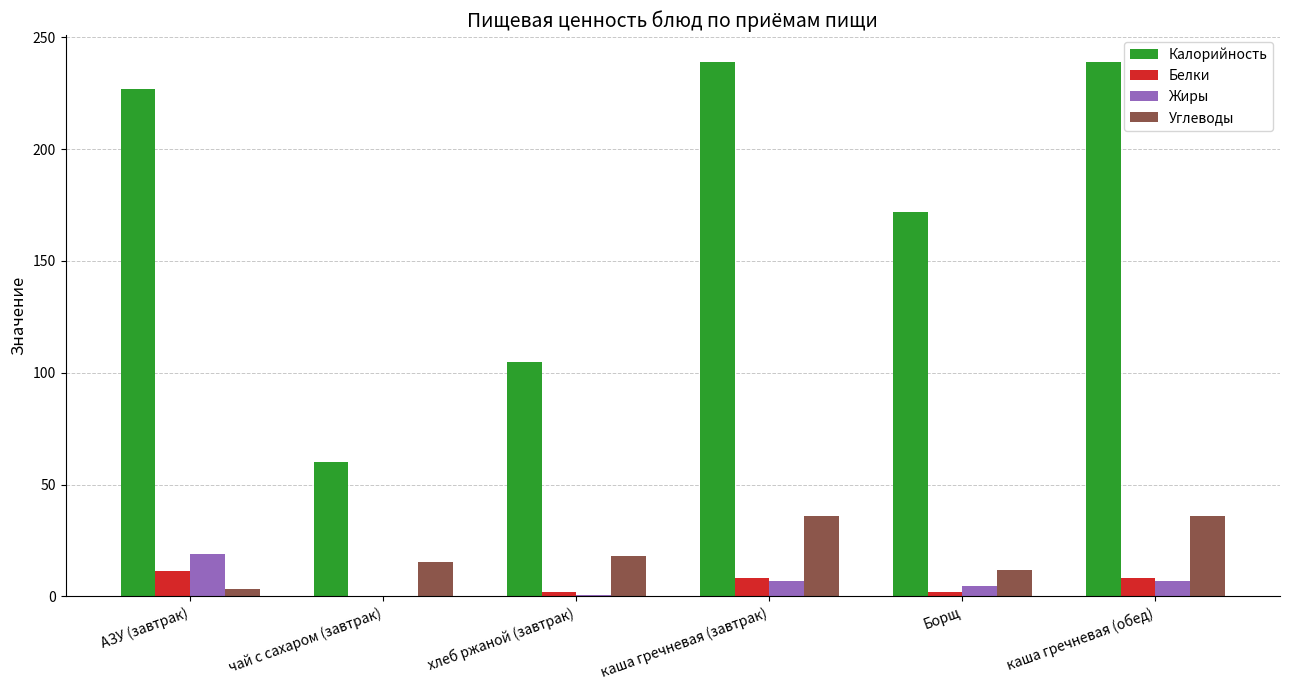

Which series changed the most between АЗУ (завтрак) and Борщ?

Калорийность